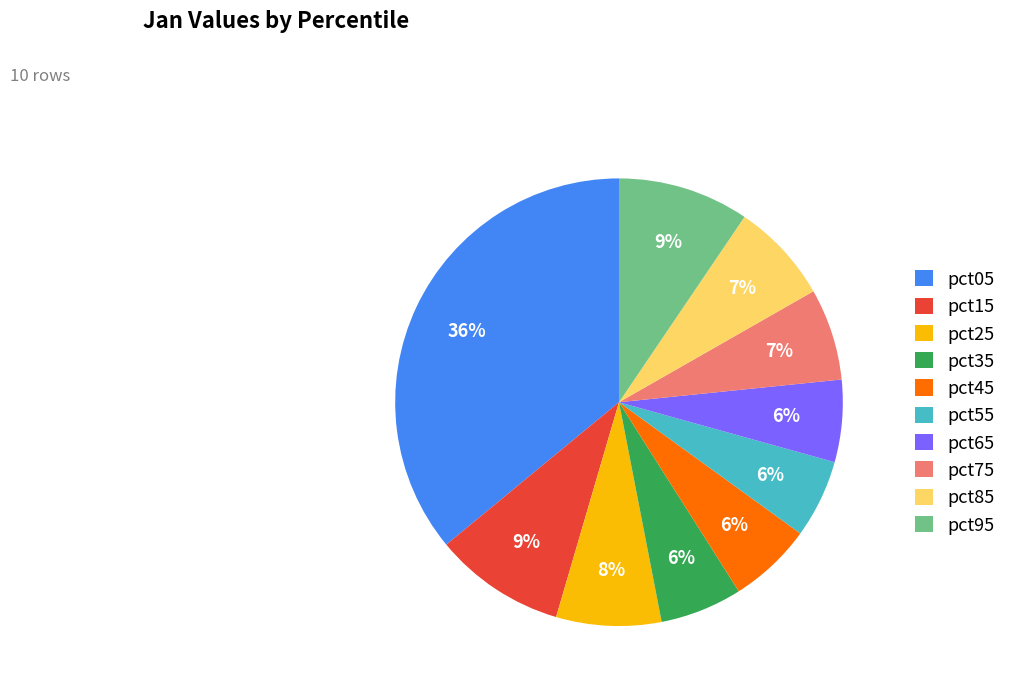

Does any single category account for the majority?

No